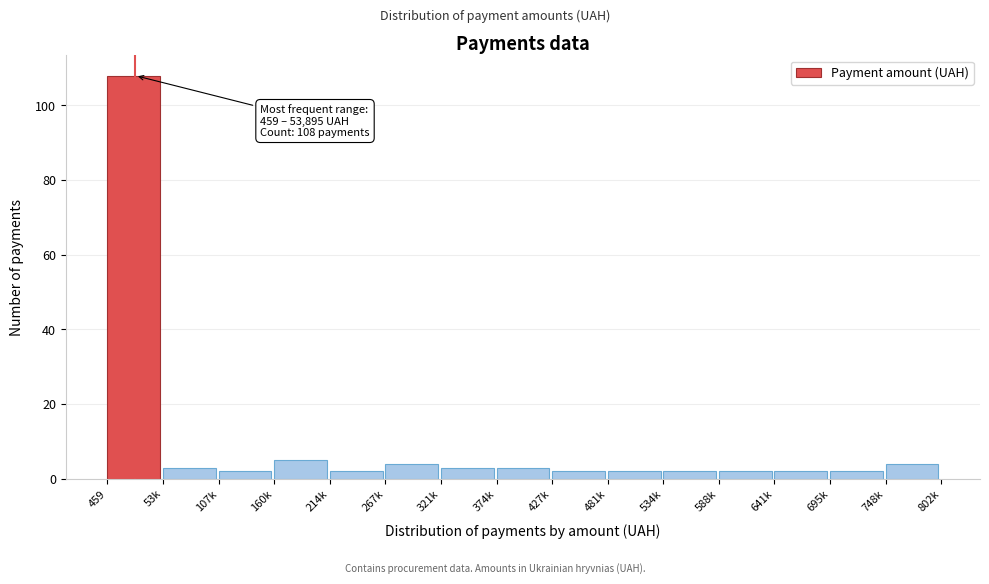

Reading left to right, transcribe all the data shown in this chart.

459=108	53k=3	107k=2	160k=5	214k=2	267k=4	321k=3	374k=3	427k=2	481k=2	534k=2	588k=2	641k=2	695k=2	748k=4